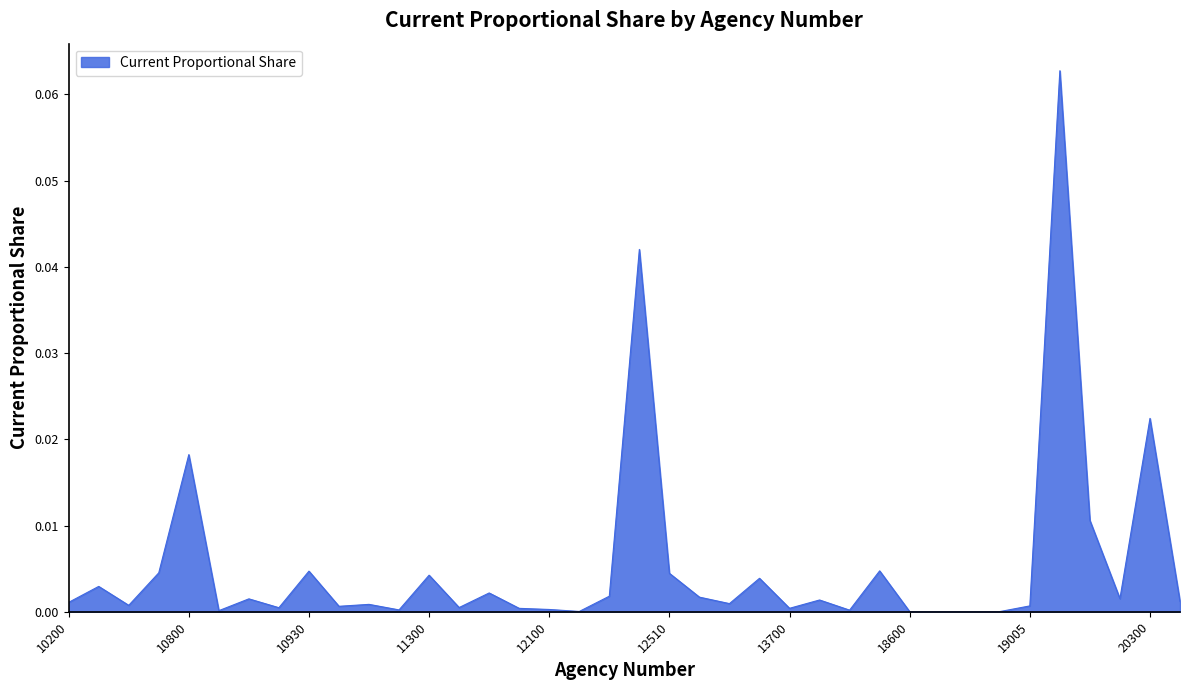

Rank the categories by value from lowest to highest.

18640, 18740, 18600, 18780, 12150, 10850, 14300.2, 11050, 12100, 11900, 13700, 10910, 11310, 10940, 19005, 10500, 10950, 12700, 10200, 20400, 14300, 10900, 20200, 12600, 12160, 11600, 10400, 13500, 11300, 12510, 10700, 10930, 18400, 20100, 10800, 20300, 12220, 19100